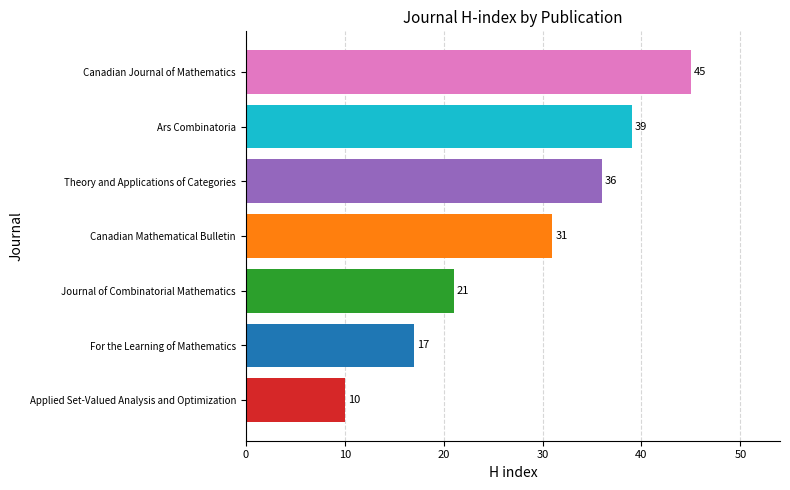

Reading bottom to top, transcribe all the data shown in this chart.

10	17	21	31	36	39	45